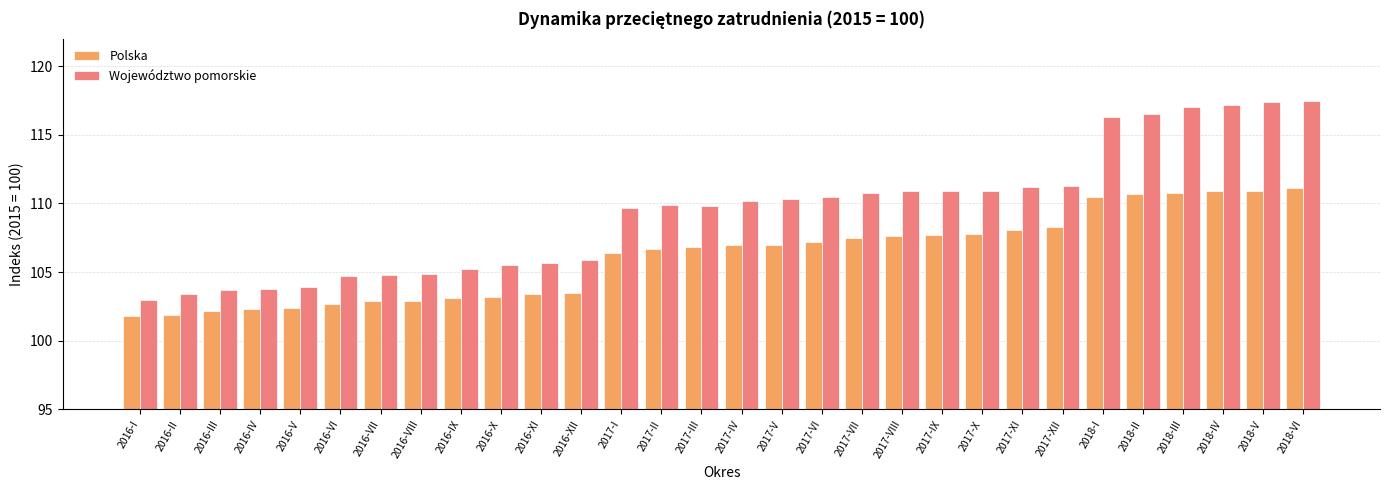

What is the sum of the Województwo pomorskie values at 2017-VIII and 2017-XI?

222.1